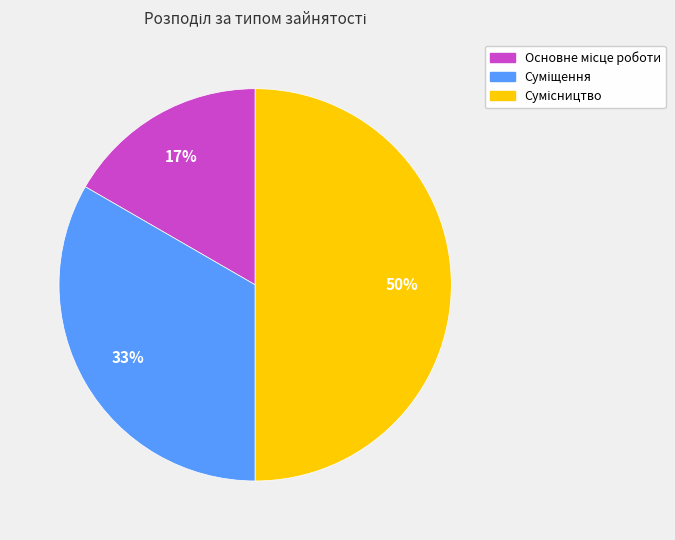

How many segments does this pie chart have?

3